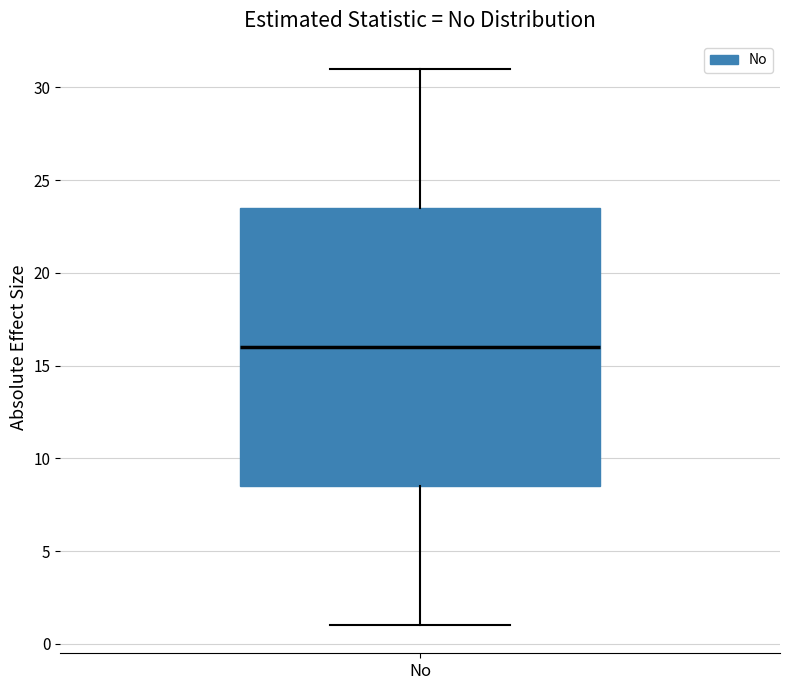

Where does the lower whisker of the box for No end on the y-axis? The values are not printed on the chart, so give them approximately, as read against the axis.

1.0